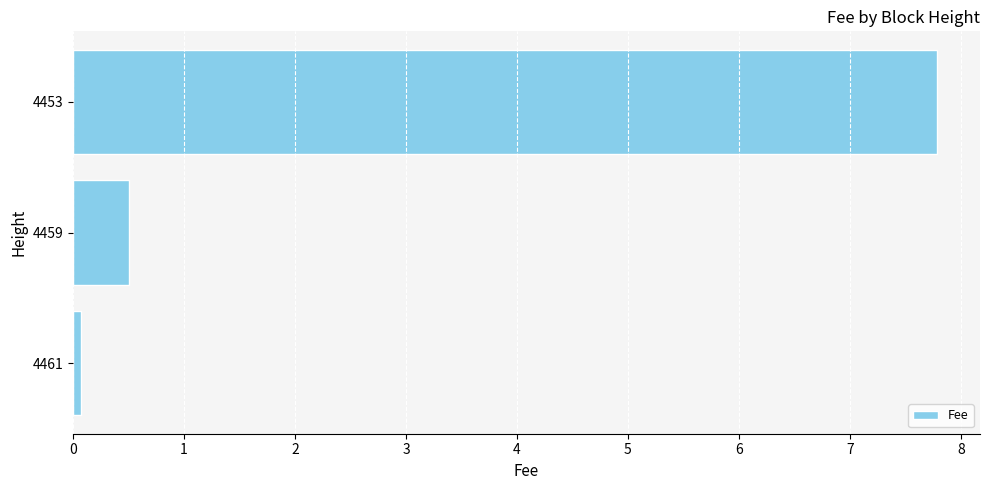

Does the chart contain any negative values?

No